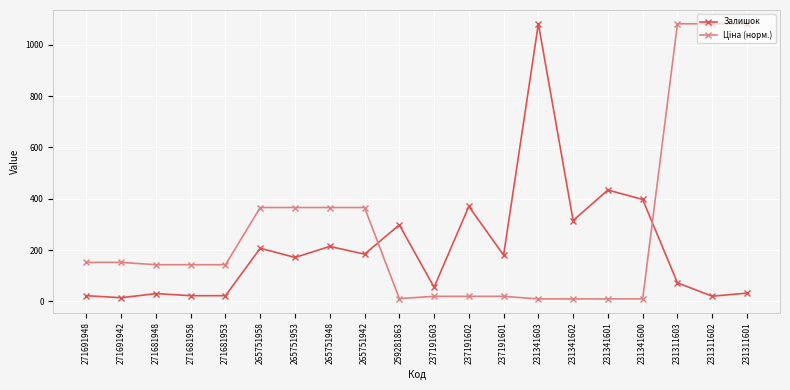

What is the maximum value for Залишок?

1082.0